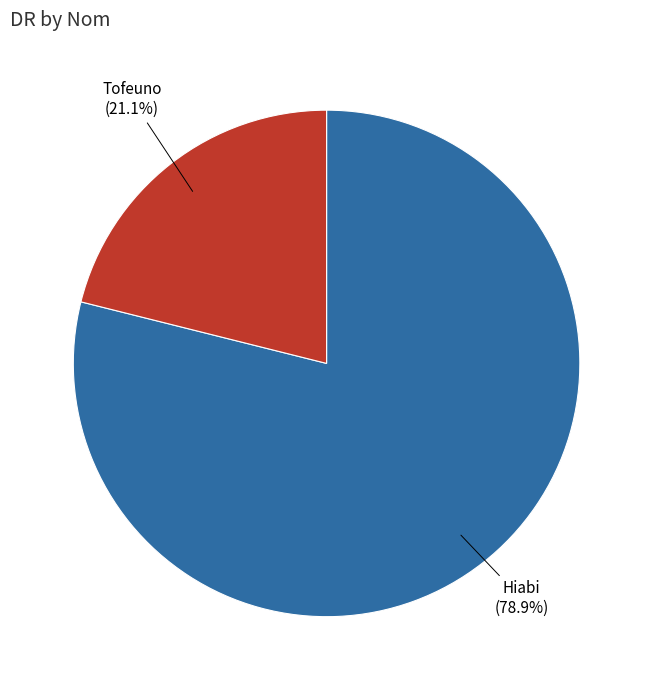

To the nearest percent, what portion does Hiabi represent?

79%